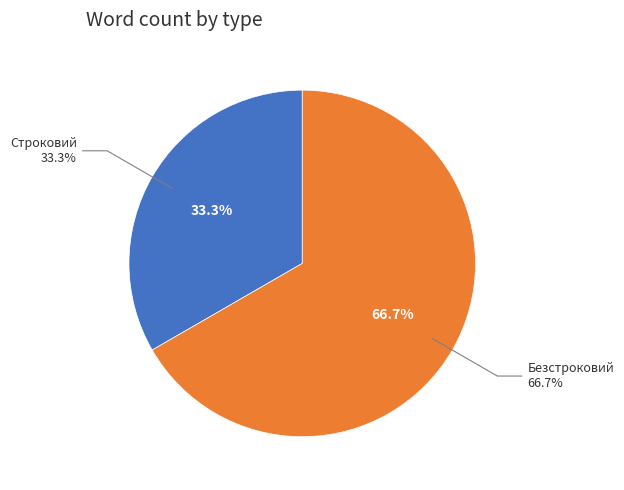

What percentage is the Строковий slice, to the nearest percent?

33%